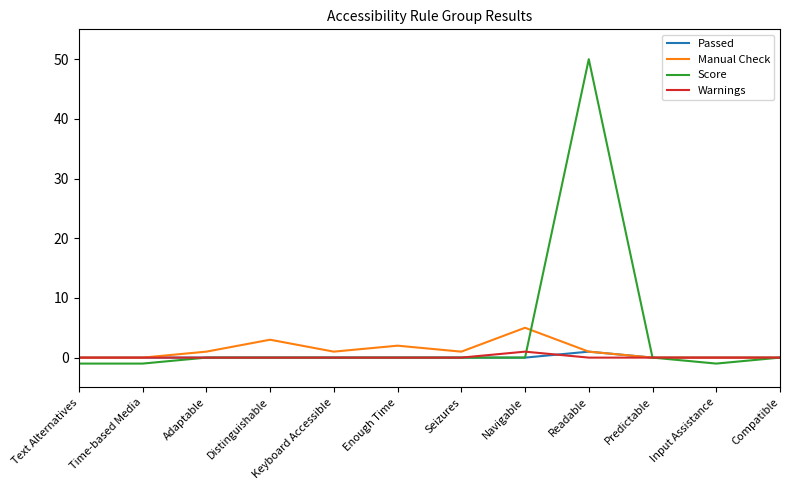

Which series has the largest range (max minus min)?

Score